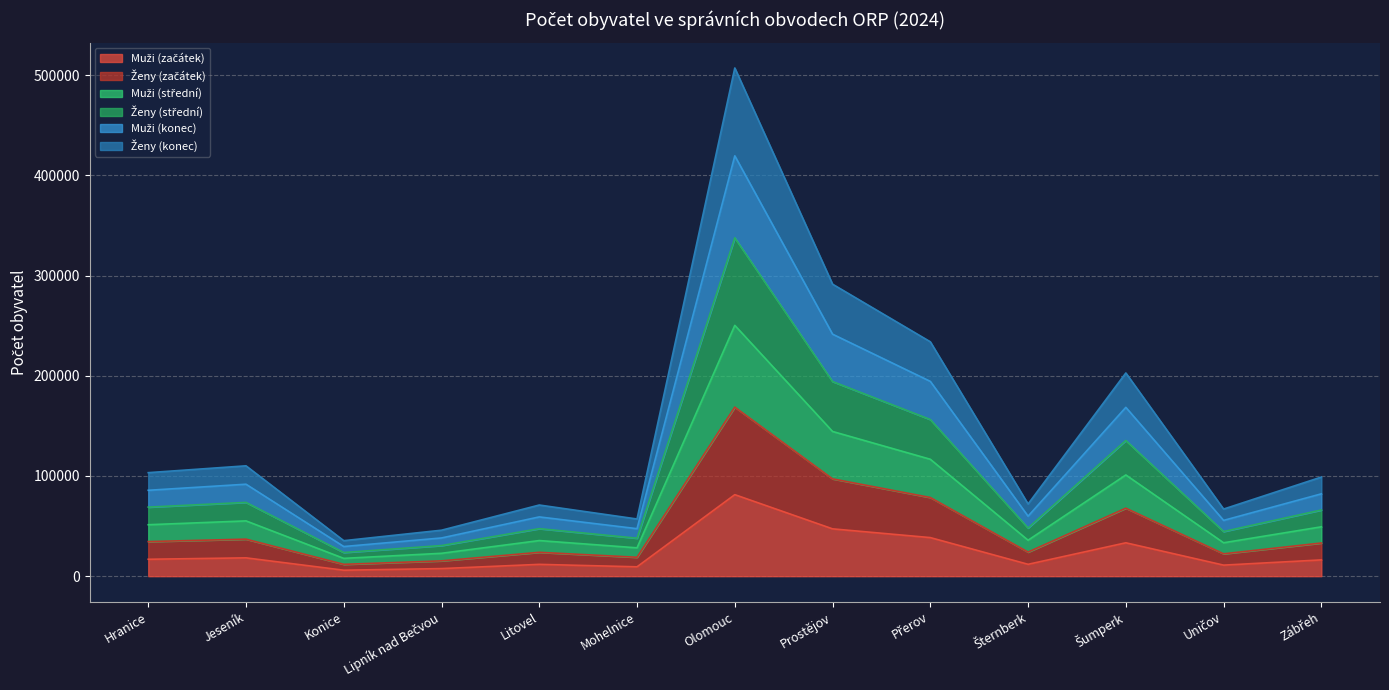

Which label corresponds to the smallest value in the chart?

Konice